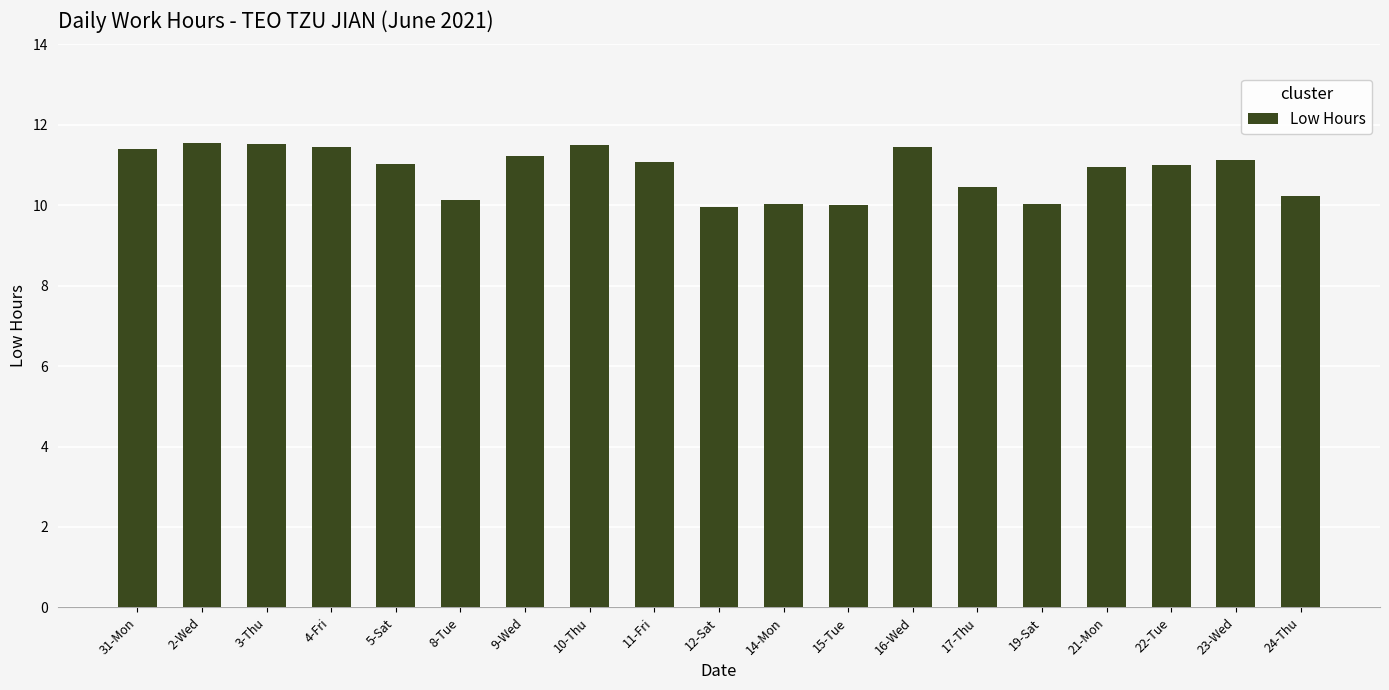

What position from the right is 23-Wed?

2